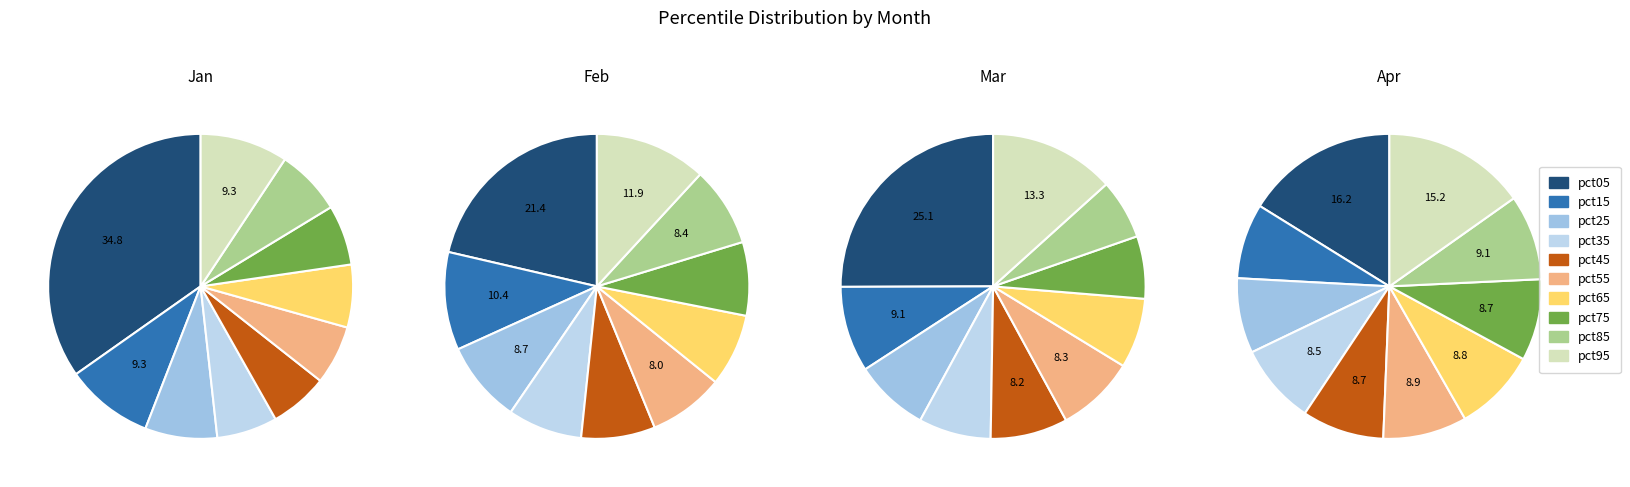

To the nearest percent, what is the combined percentage of pct15 and pct55?

18%